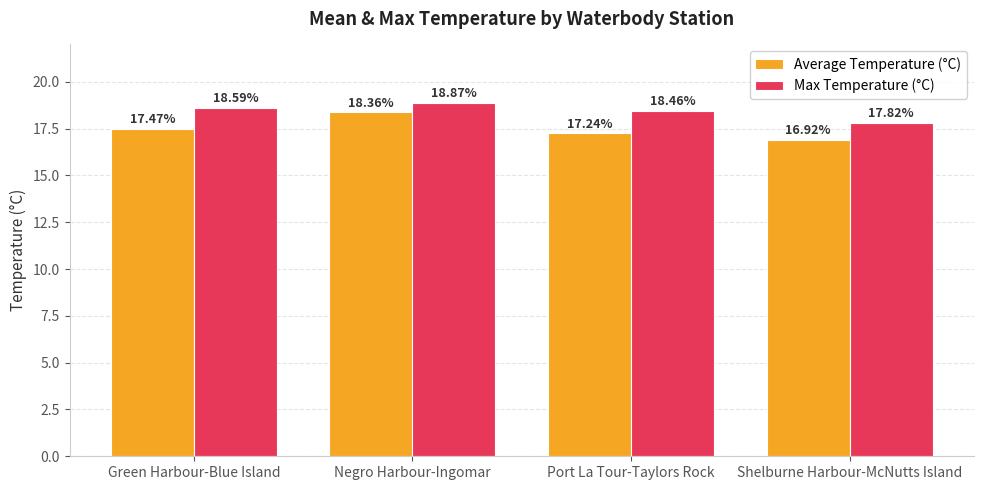

Where does the Max Temperature (°C) series first go above 18?

Green Harbour-Blue Island